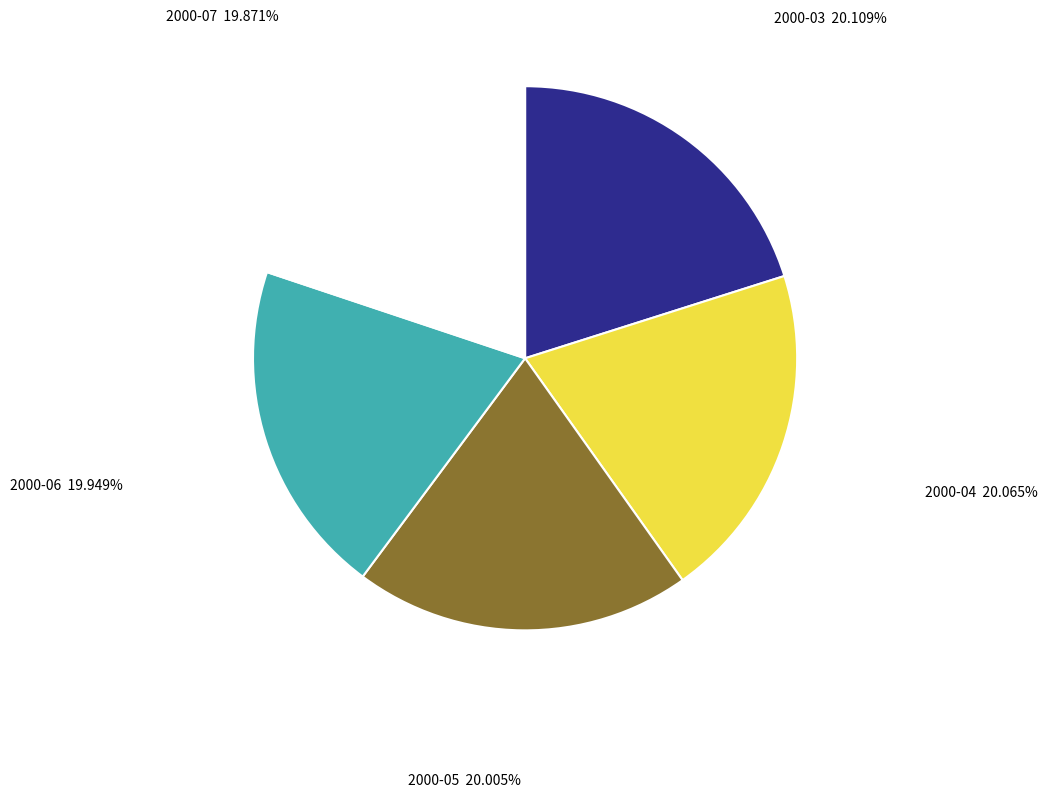

Combined, do 2000-04 and 2000-06 account for over 50%?

No